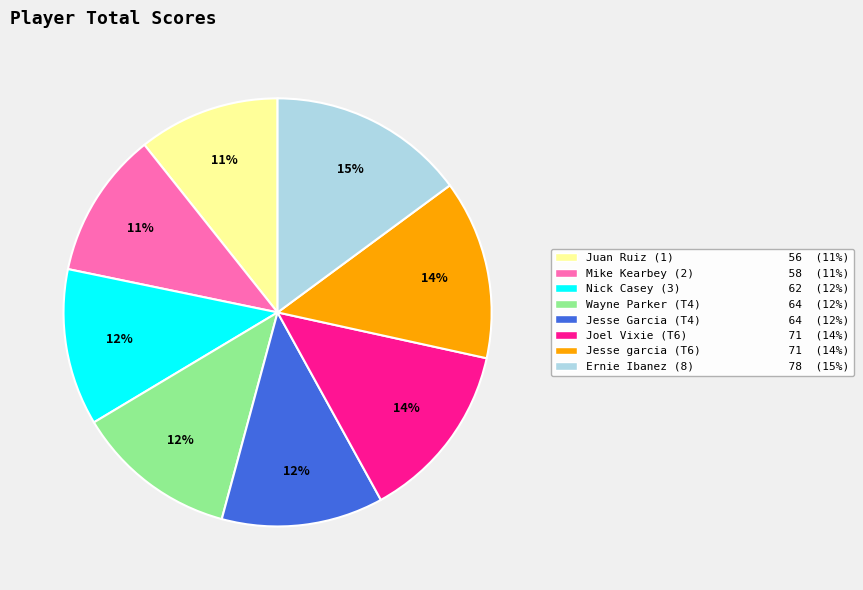

Do Nick Casey (3) 62 (12%) and Jesse garcia (T6) 71 (14%) together represent more than half of the pie?

No